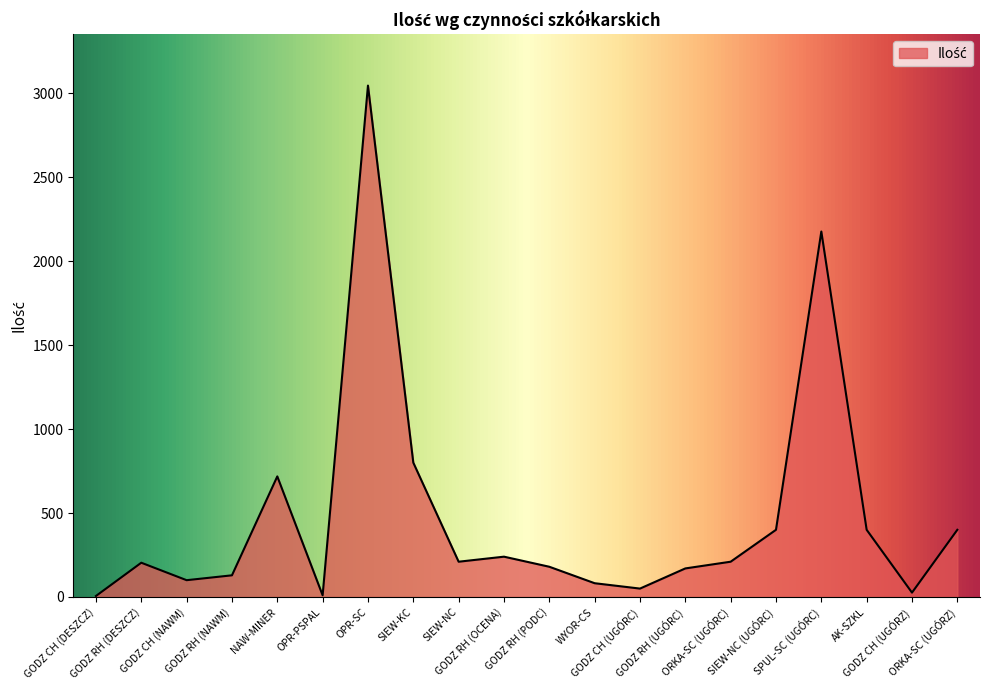

What is the change in value from SIEW-KC to ORKA-SC (UGÓRC)?

-590